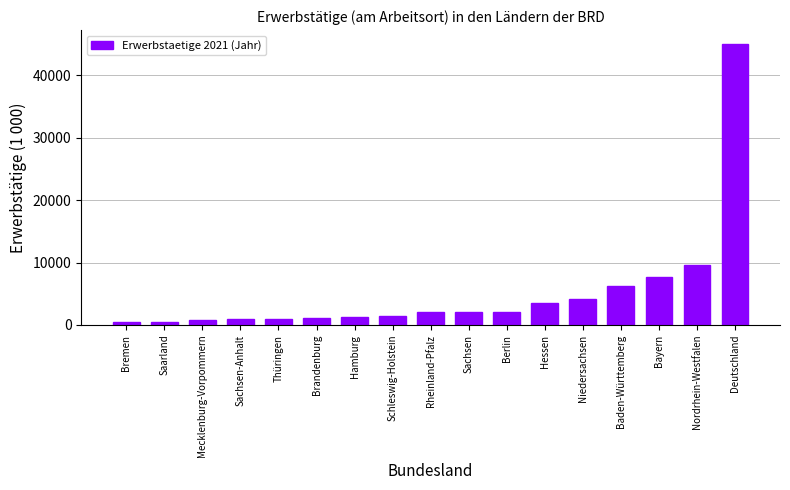

At which label is the value closest to 22707?

Nordrhein-Westfalen